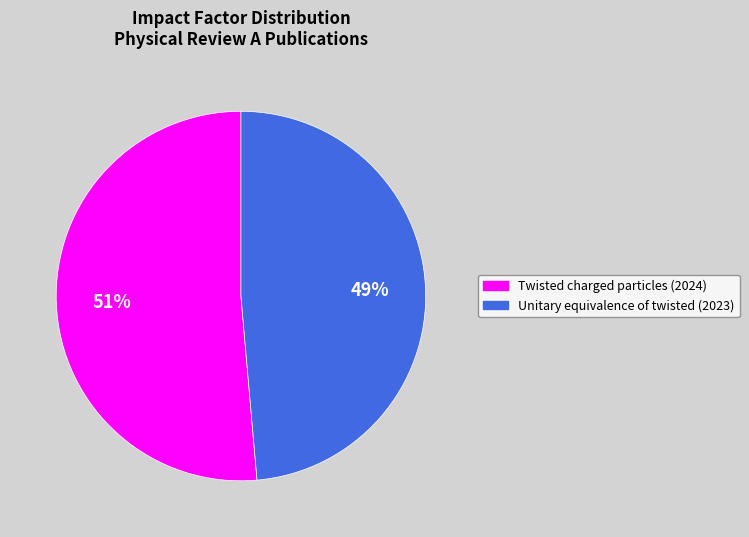

True or false: Unitary equivalence of twisted (2023) accounts for 49% of the total.

True